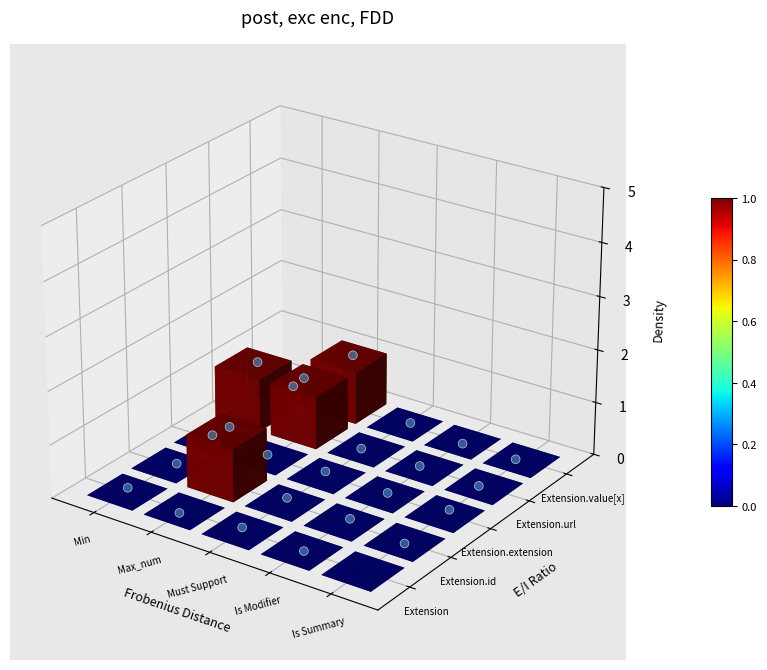

Between 7 and 11, which is larger?

11